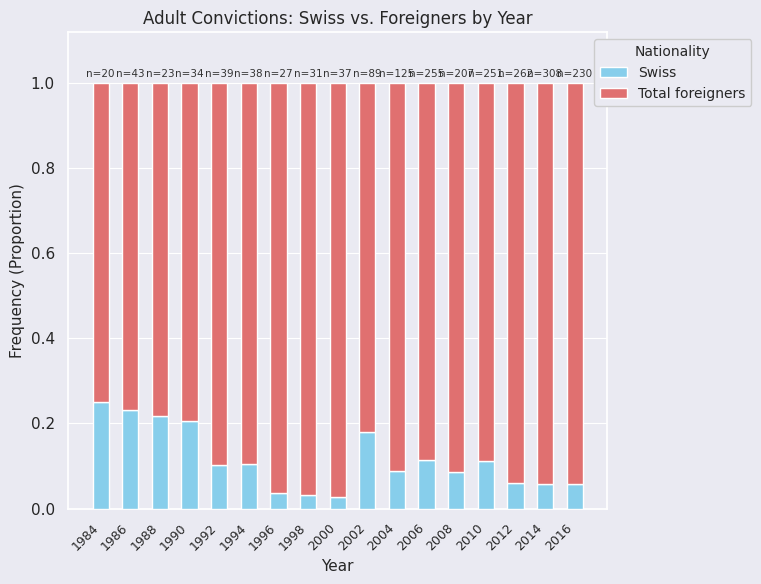

The value of Swiss at 2006 is 0.1. True or false?

True